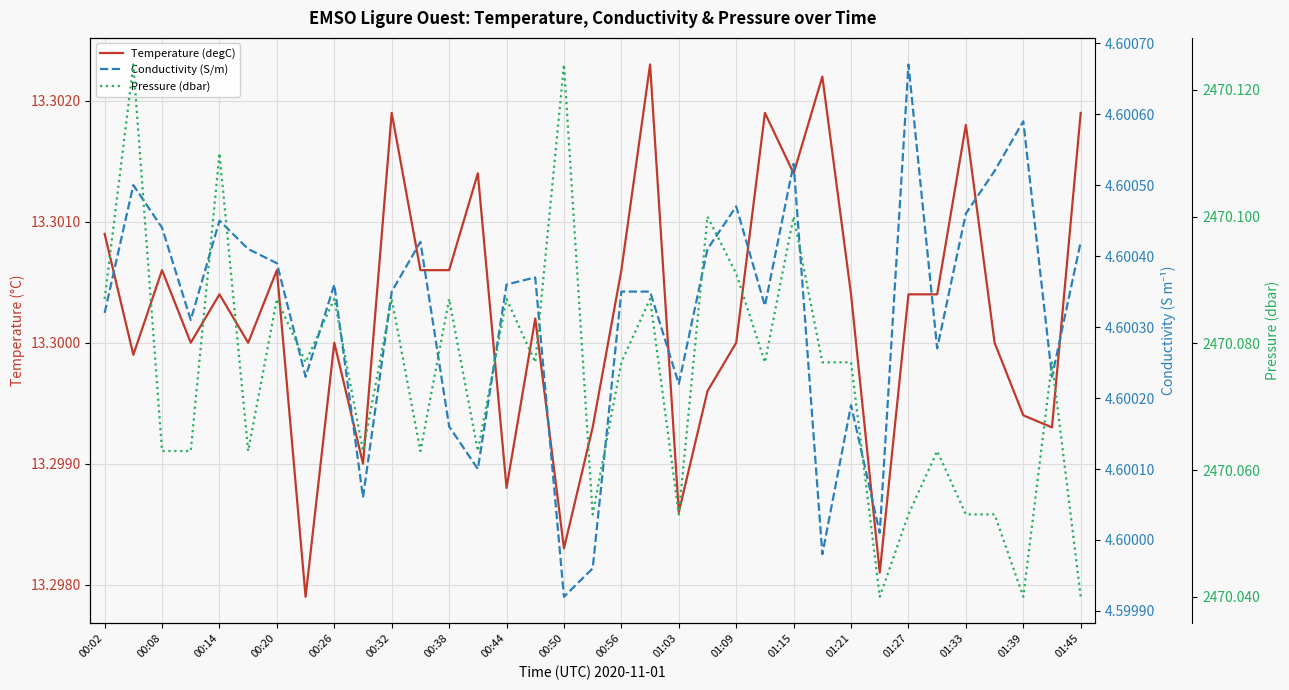

Which series has the largest range (max minus min)?

Pressure (dbar)